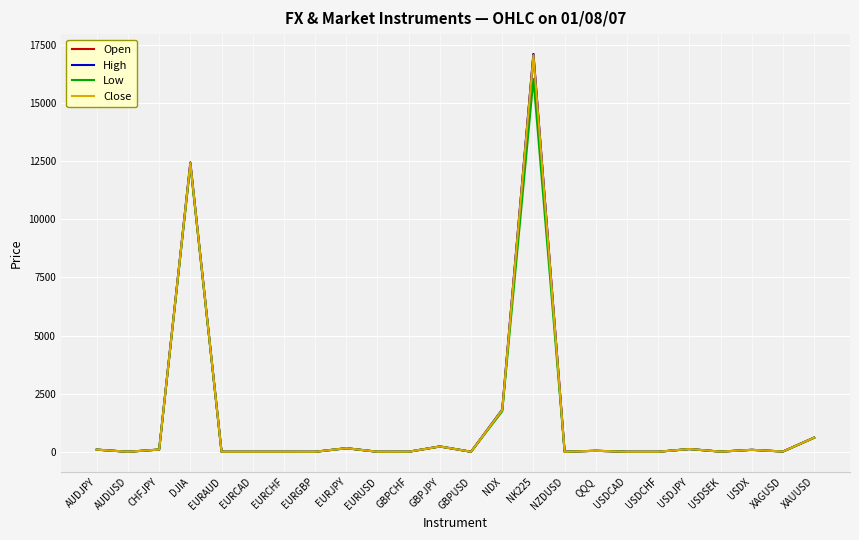

True or false: Open and High cross at least once.

False